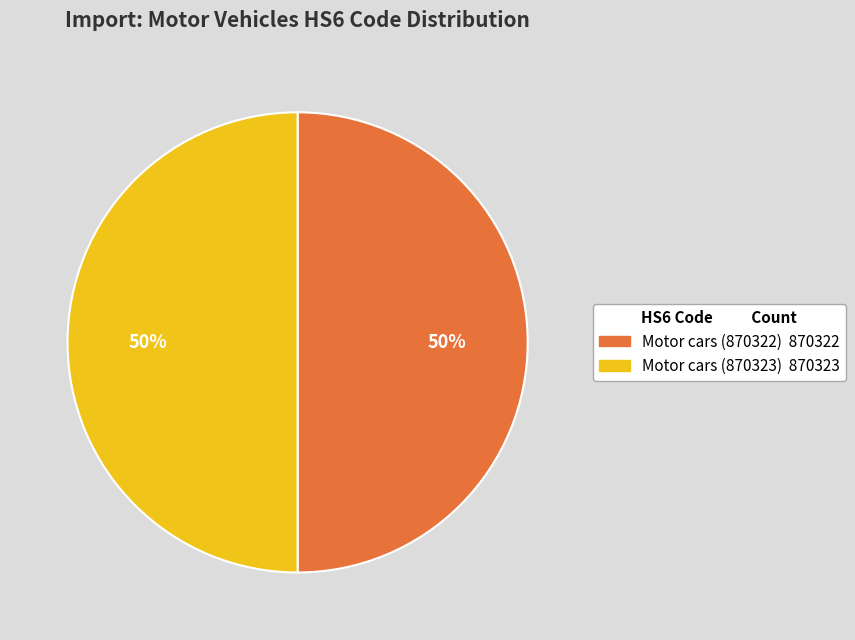

To the nearest percent, what is the average slice percentage?

50%